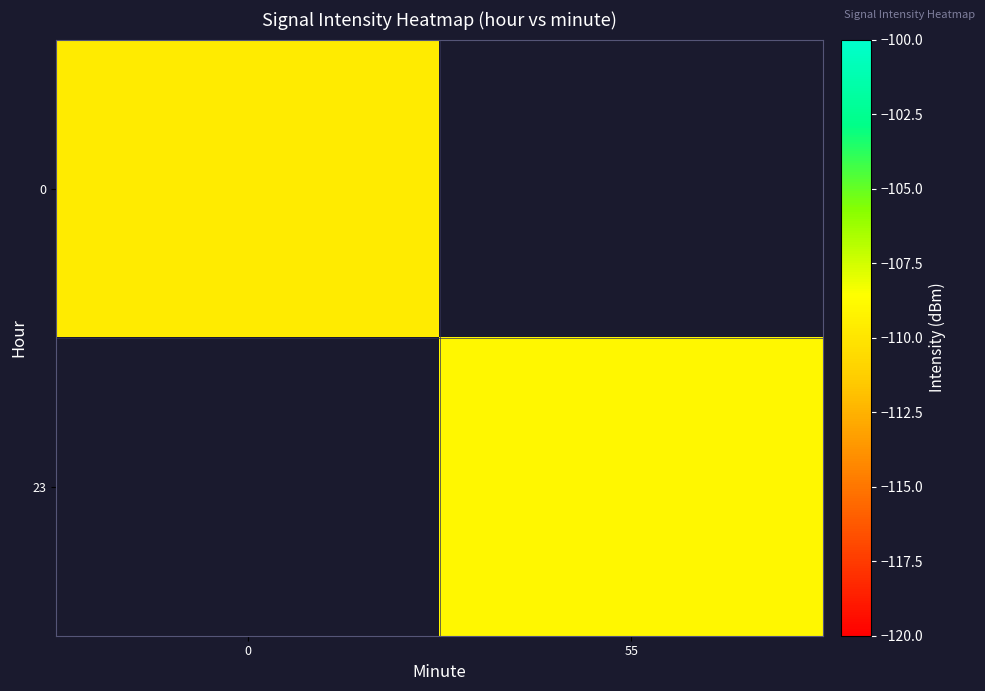

How many categories are shown in the chart?

2